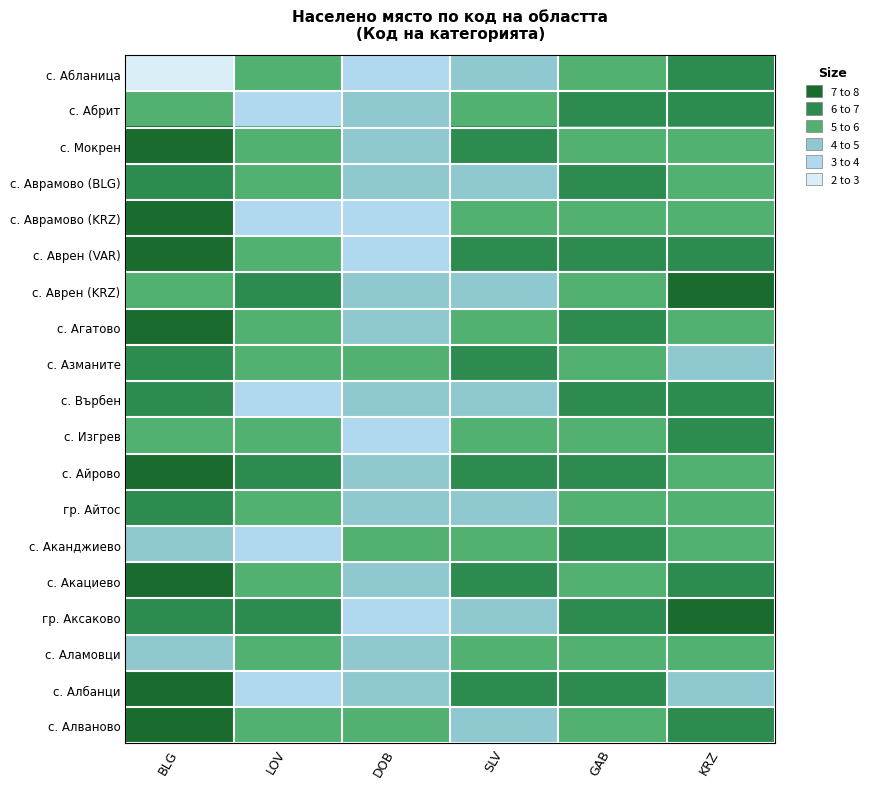

Rank the series at KRZ from highest to lowest value.

с. Аврен (KRZ), гр. Аксаково, с. Абланица, с. Абрит, с. Аврен (VAR), с. Върбен, с. Изгрев, с. Акациево, с. Алваново, с. Мокрен, с. Аврамово (BLG), с. Аврамово (KRZ), с. Агатово, с. Айрово, гр. Айтос, с. Аканджиево, с. Аламовци, с. Азманите, с. Албанци